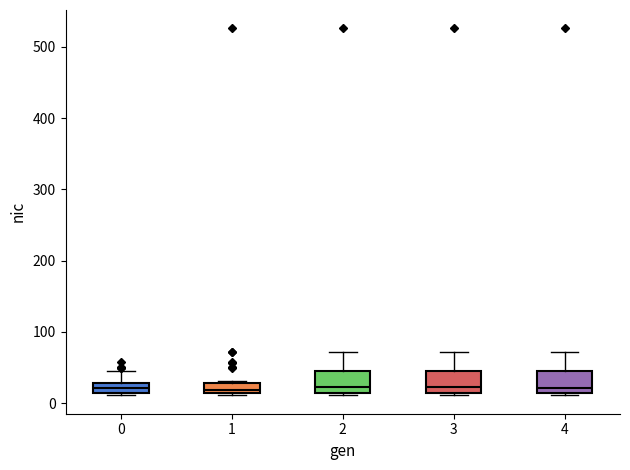

Where is the lower edge of the box at x = 1 on the y-axis? The values are not printed on the chart, so give them approximately, as read against the axis.

20